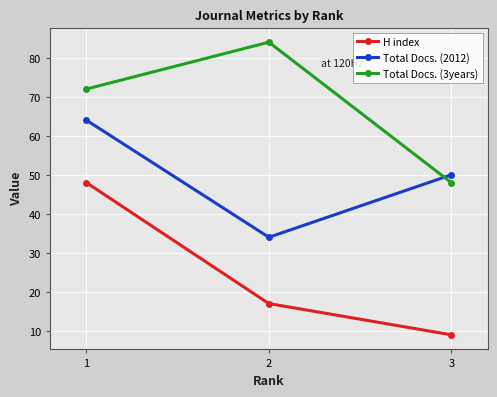

At which category does the chart reach its peak across all series?

2